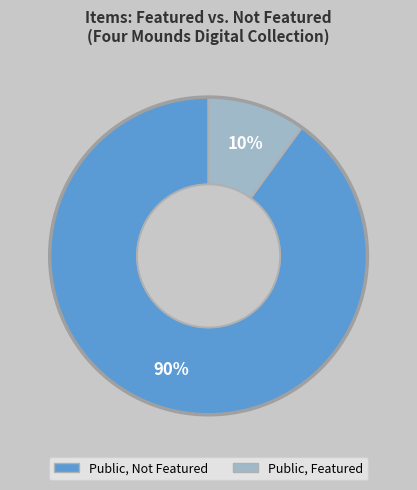

Does any single category account for the majority?

Yes